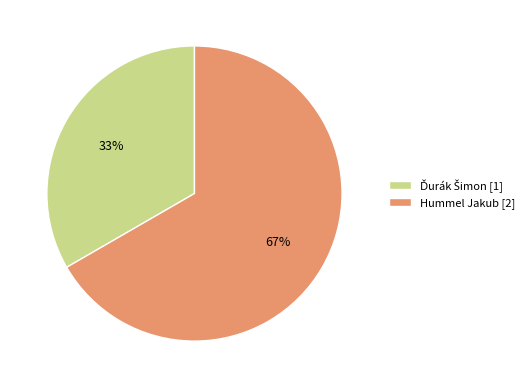

To the nearest percent, what is the average slice percentage?

50%